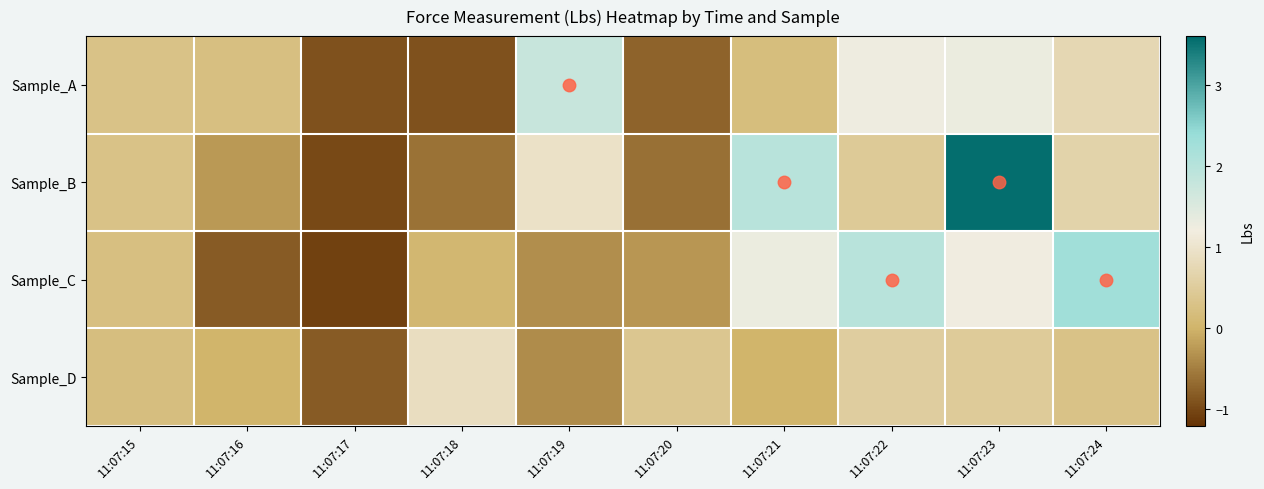

Which series has the largest total across all categories?

Sample_B